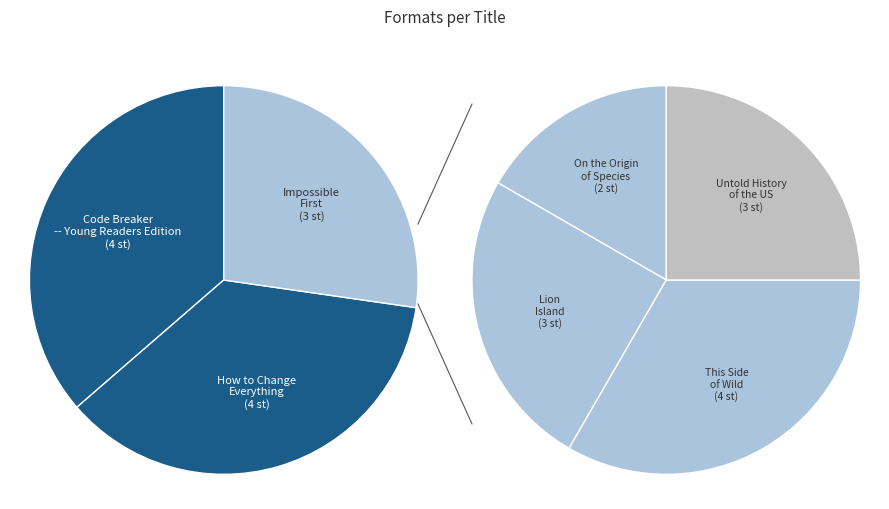

Is How to Change
Everything the majority of the pie?

No